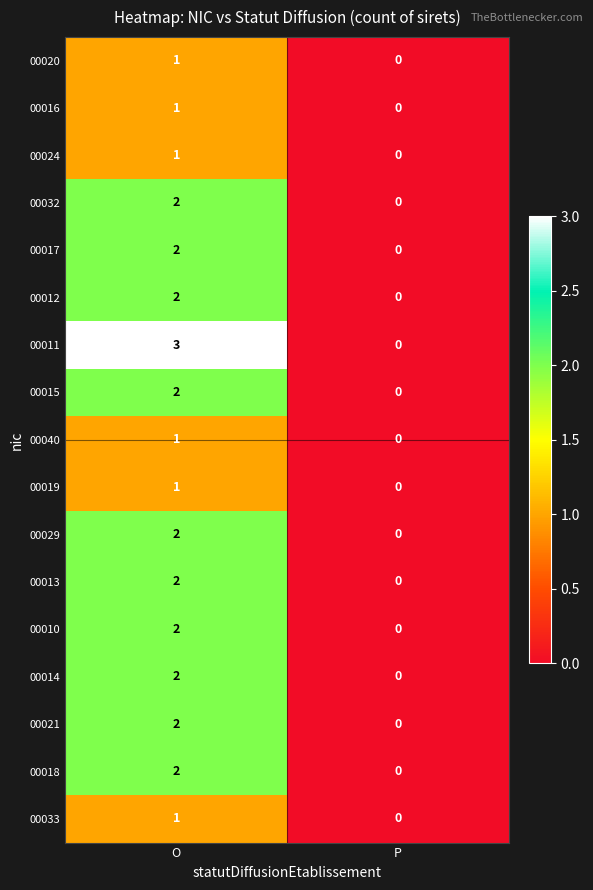

Which series has the largest total across all categories?

00011